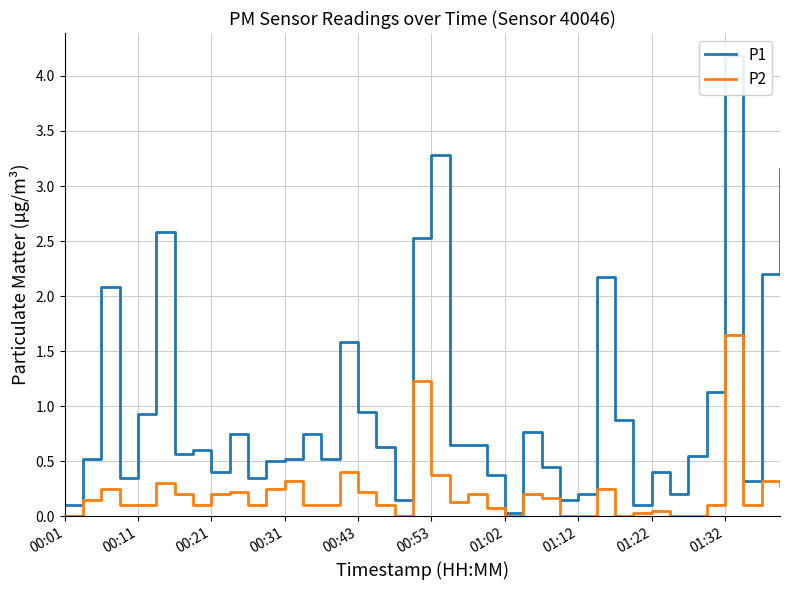

Is it true that P2 equals 0.1 at 00:11?

True